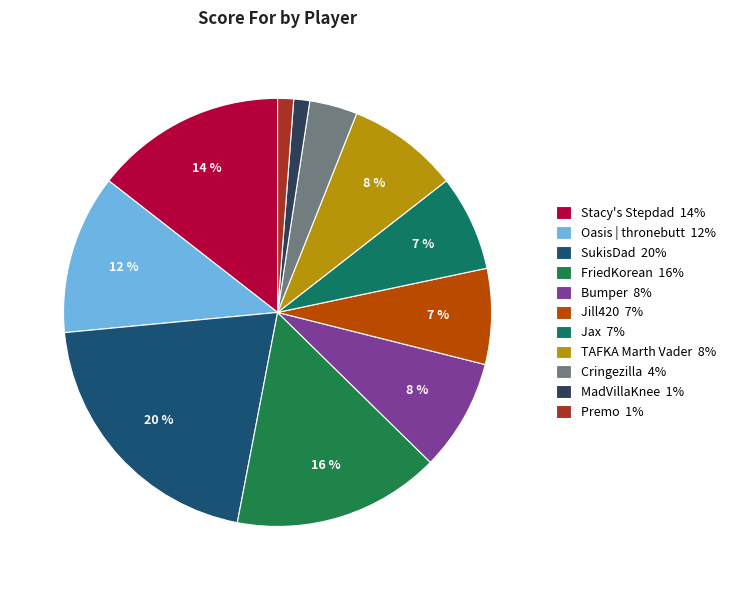

Count the number of slices in the pie.

11